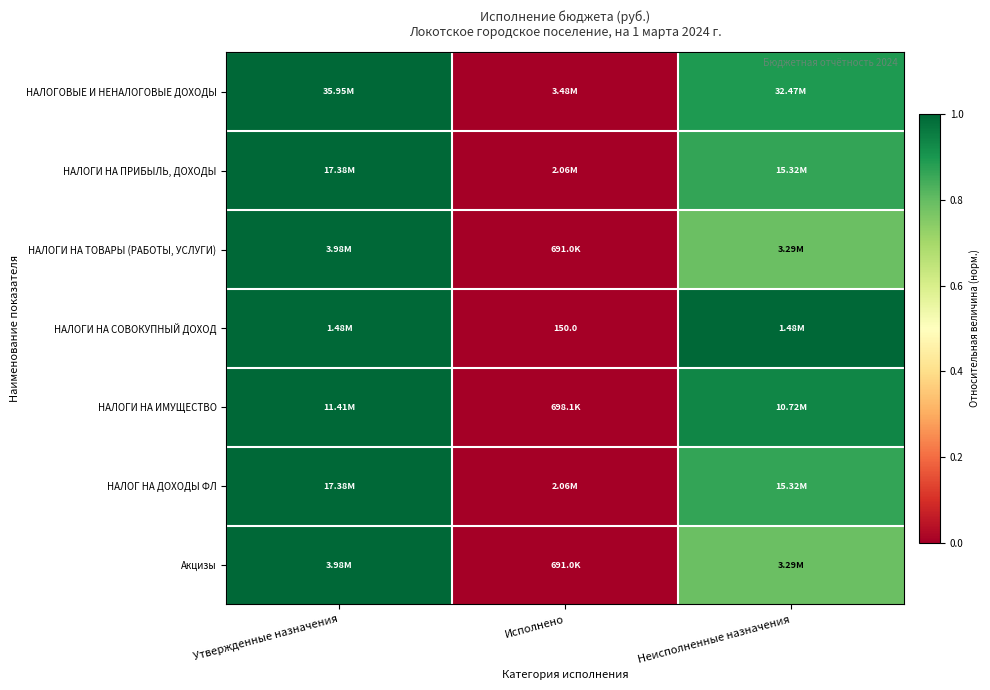

What is the difference between the highest and lowest values at Неисполненные назначения?

0.2